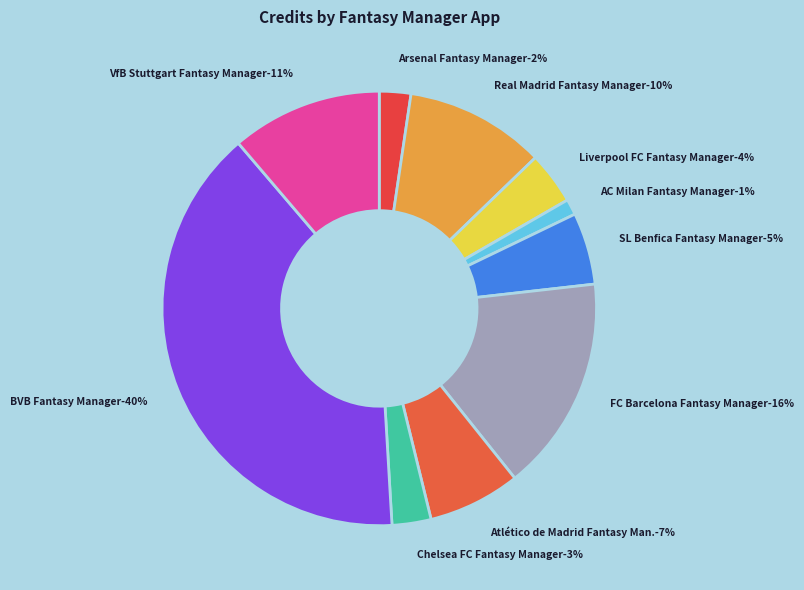

Do SL Benfica Fantasy Manager and Chelsea FC Fantasy Manager together represent more than half of the pie?

No